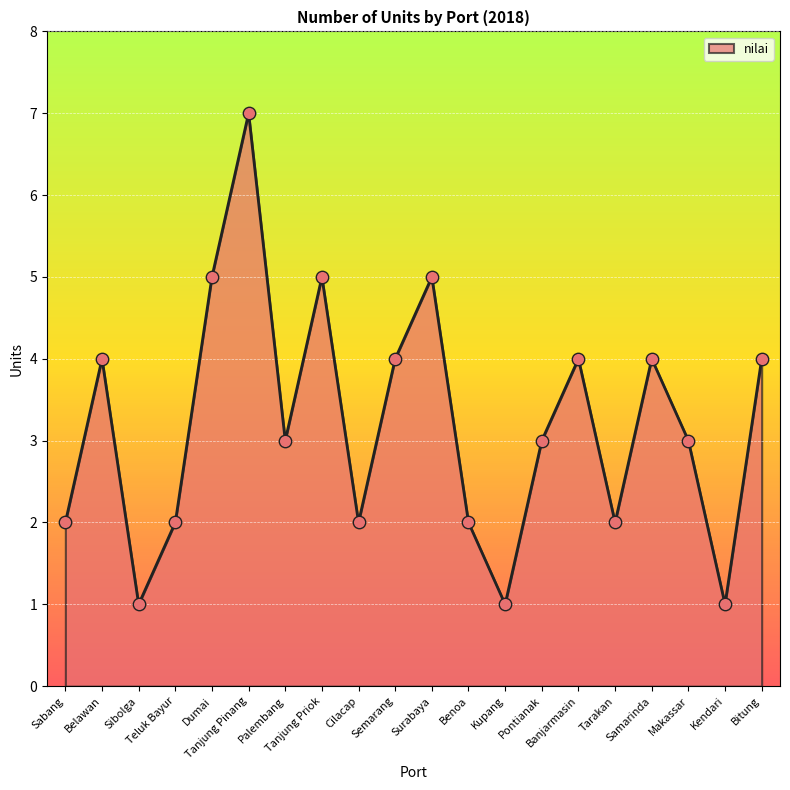

What is the change in value from Teluk Bayur to Tanjung Pinang?

+5